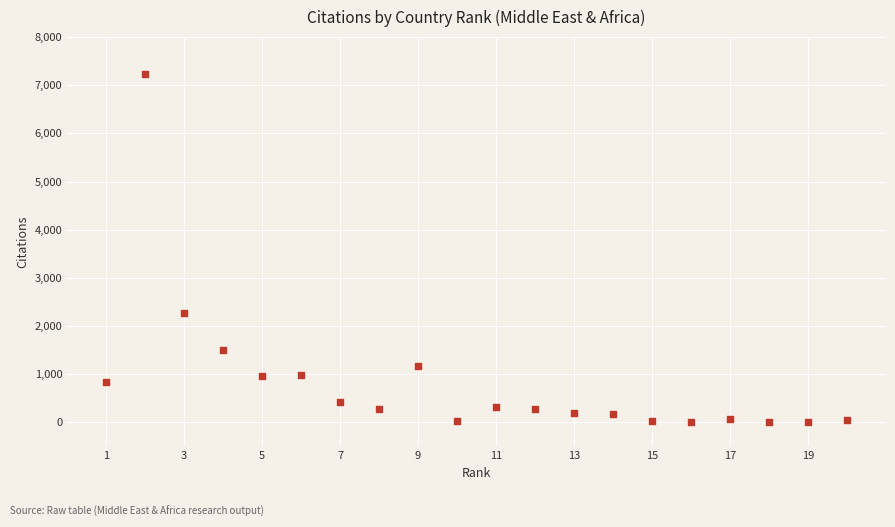

What is the range of X values (max minus min)?

19